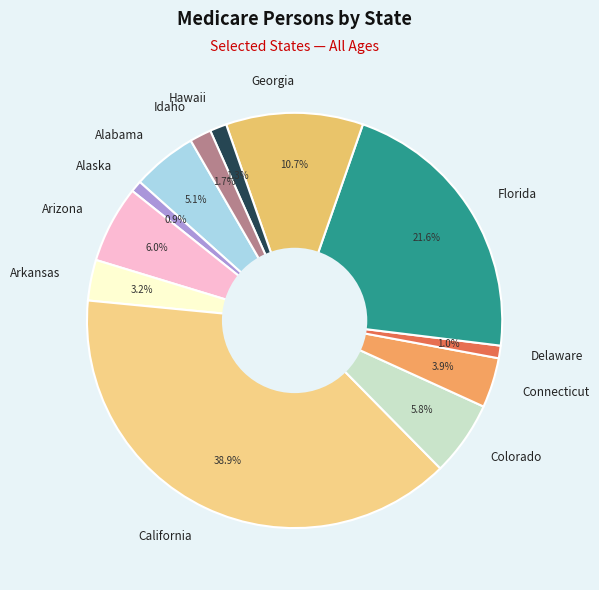

Does any single category account for the majority?

No